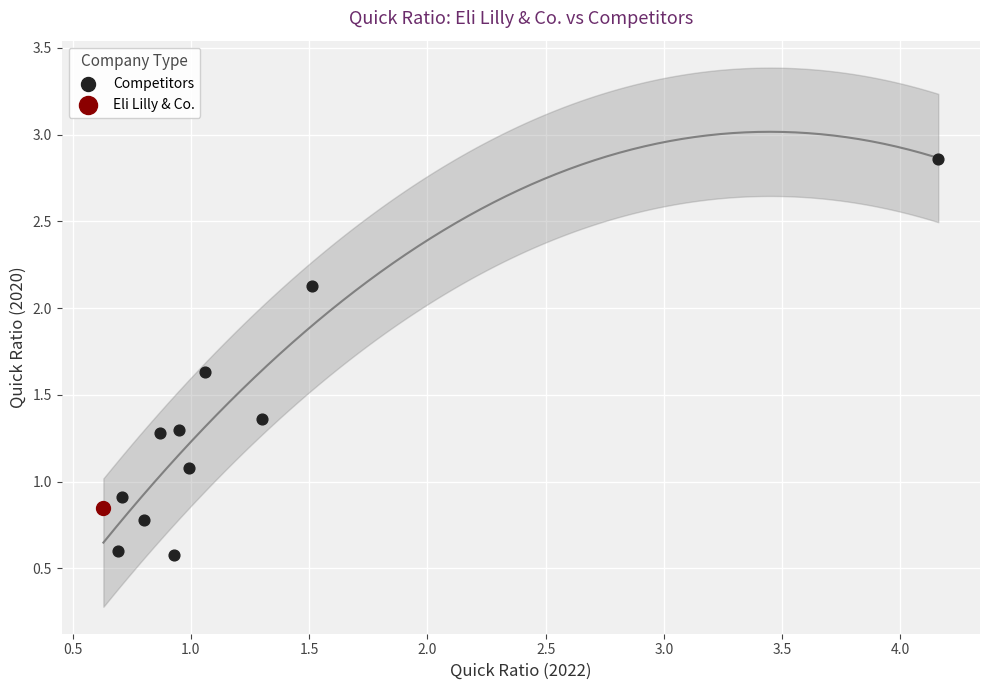

What are all the series names shown in the legend?

Competitors, Eli Lilly & Co.